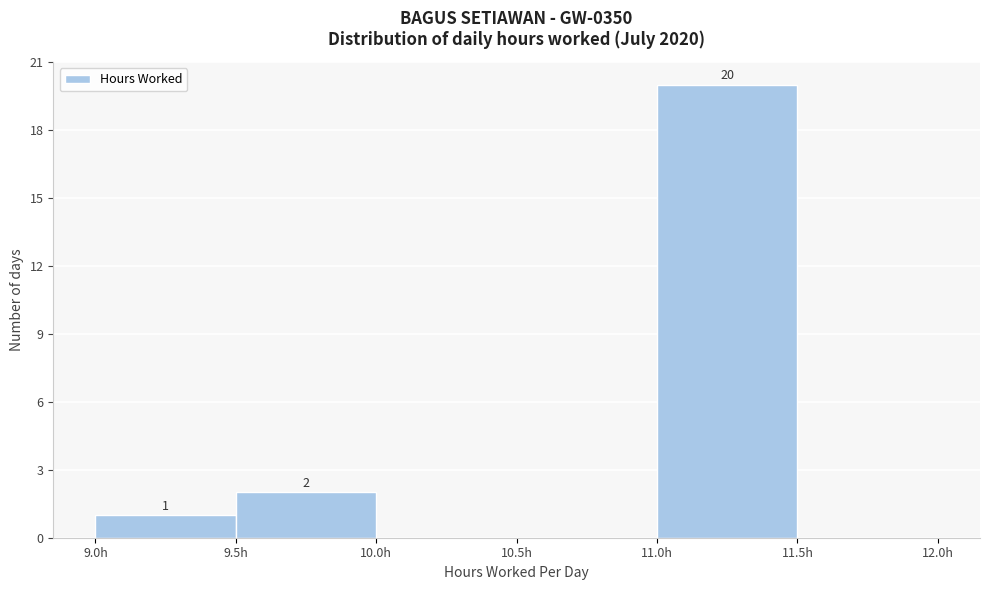

Which range on the x-axis has the tallest bar?

11.0 to 11.5